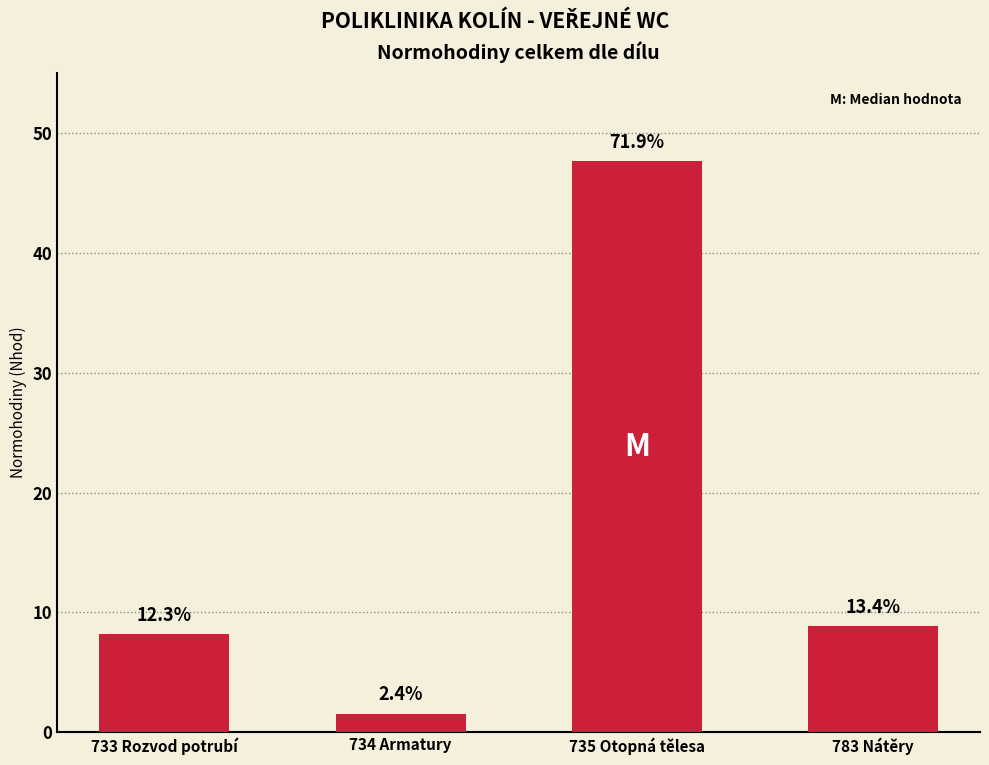

Reading left to right, extract all data points from this chart.

8.2	1.6	47.6	8.9